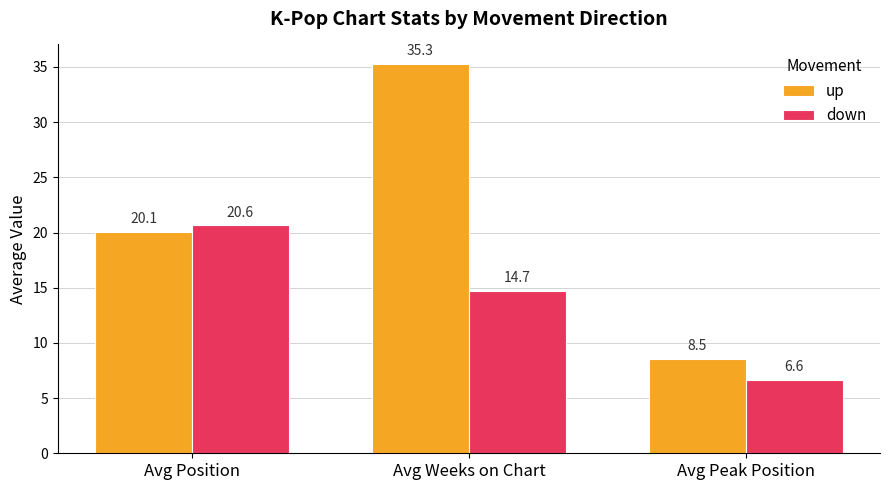

What is the difference between the maximum and minimum values in the down series?

14.0